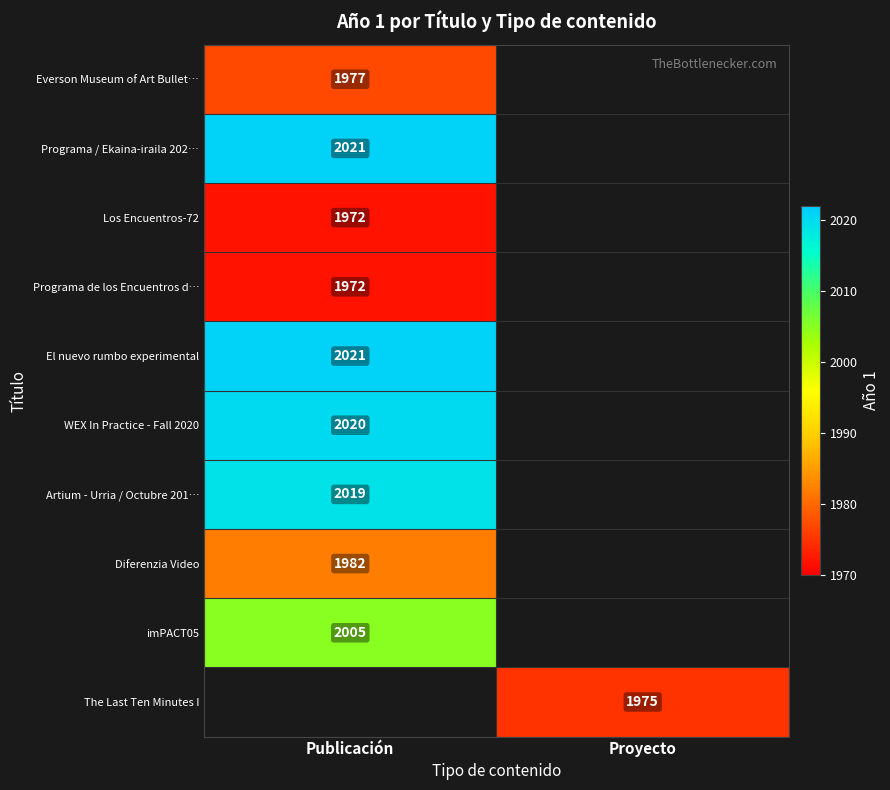

What is the spread (max minus min) of values at Publicación?

49.0